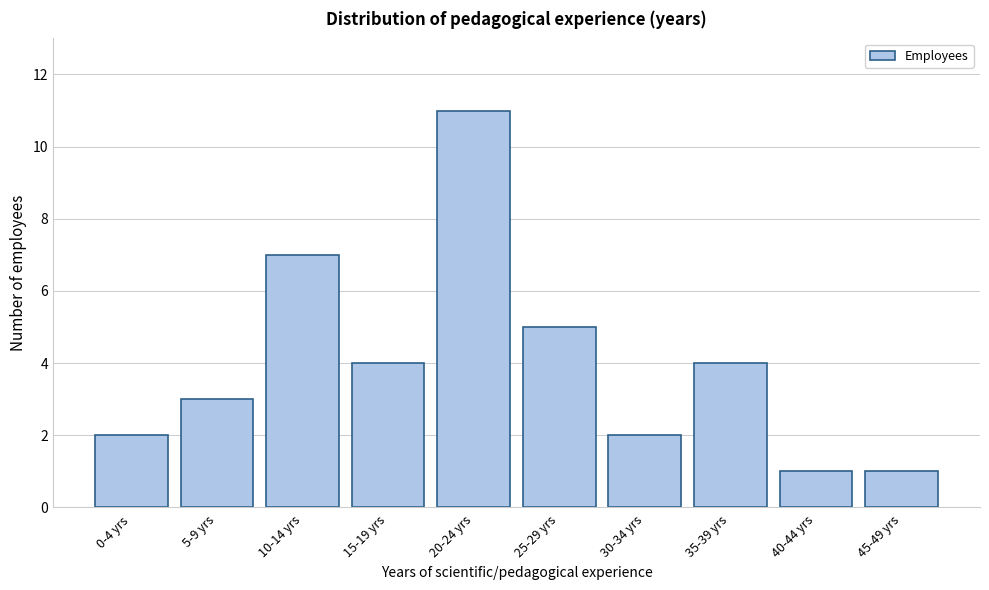

Reading left to right, list all the values displayed in this chart.

2	3	7	4	11	5	2	4	1	1